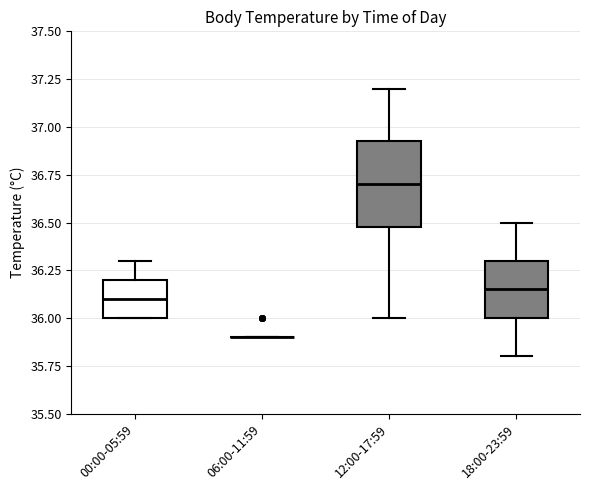

Reading left to right, transcribe this box plot: for each box, give where its median line is, the range the box spans, and where its two whiskers end, as read against the y-axis. The values are not printed on the chart, so give them approximately, as read against the axis.

00:00-05:59: median 36.10, box 36.00 to 36.20, whiskers 36.00 to 36.30
06:00-11:59: box collapsed to a line at 35.90, whiskers 35.90 to 35.90
12:00-17:59: median 36.70, box 36.50 to 36.95, whiskers 36.00 to 37.20
18:00-23:59: median 36.15, box 36.00 to 36.30, whiskers 35.80 to 36.50